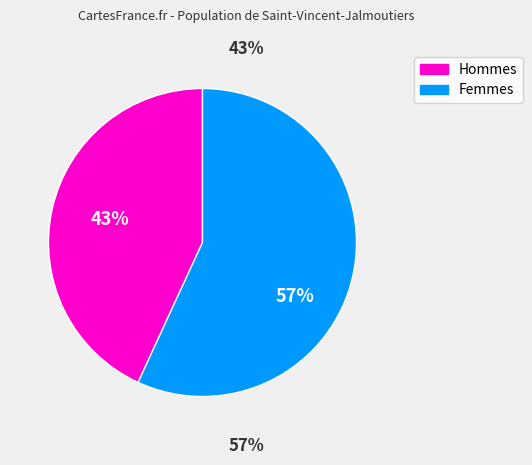

To the nearest percent, what is the average slice percentage?

50%